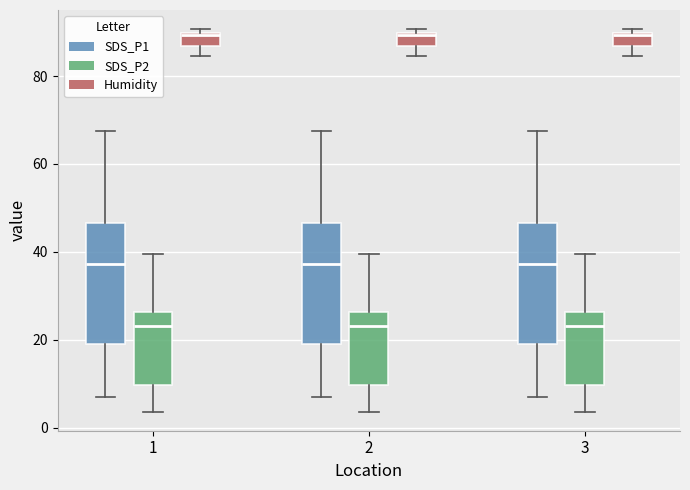

Where does the lower whisker of the box for 2 (SDS_P1) end on the y-axis? The values are not printed on the chart, so give them approximately, as read against the axis.

6